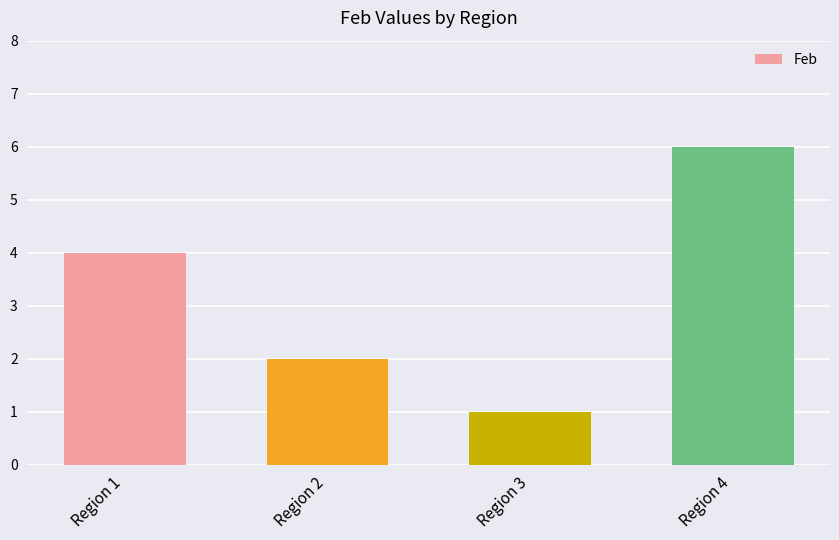

How many data points are less than 4?

2